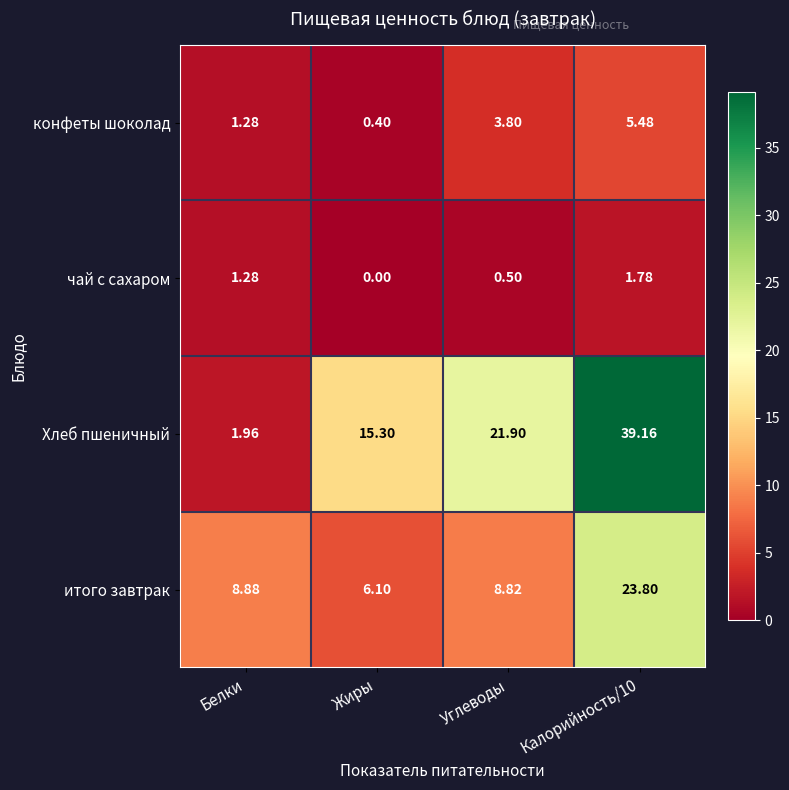

How many values in the чай с сахаром series exceed 1?

2